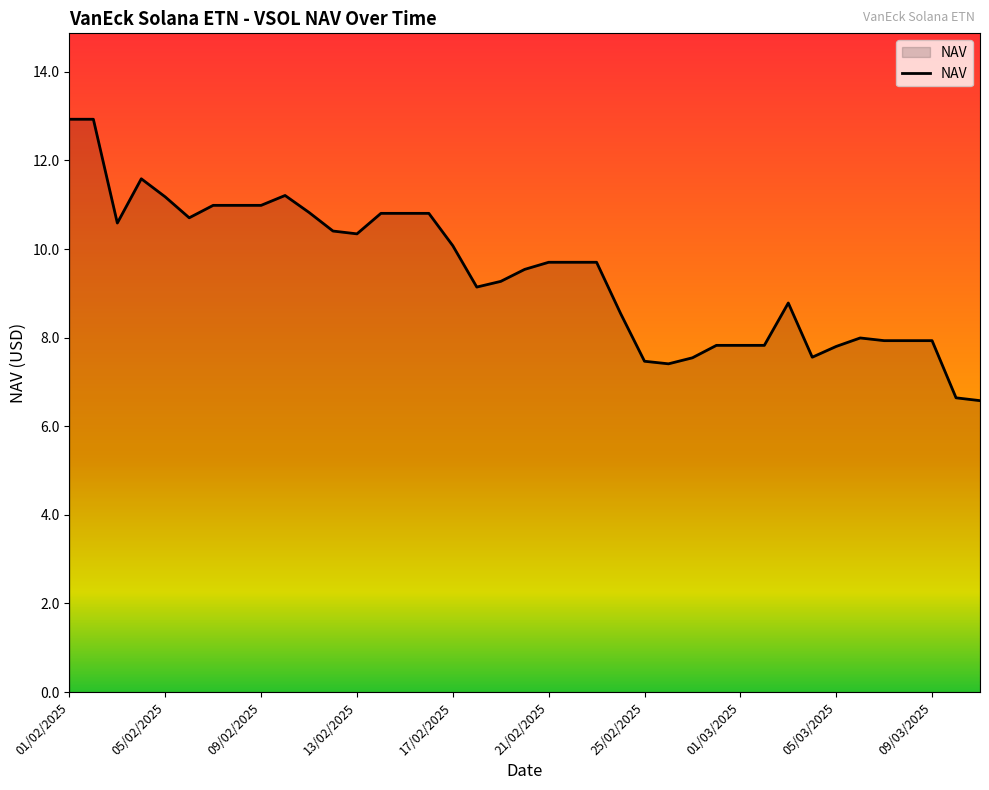

What is the greatest value displayed?

12.9